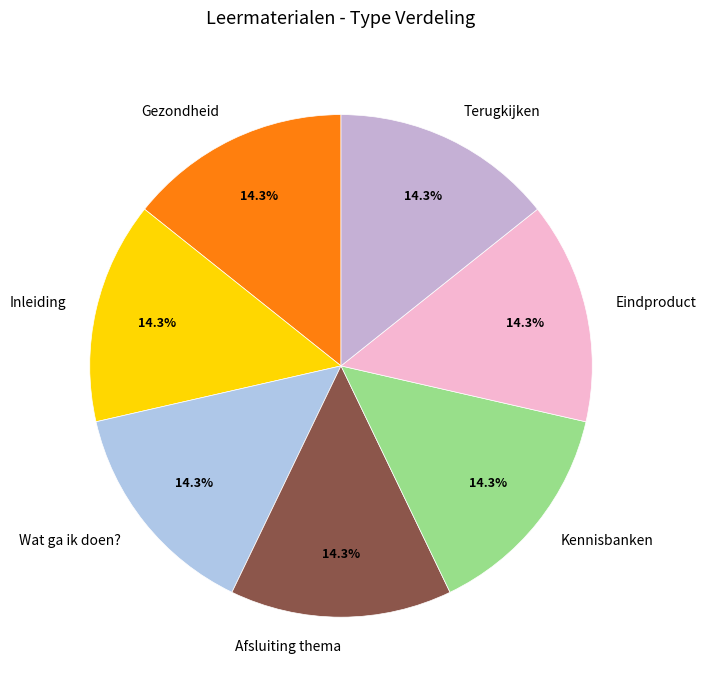

How many segments does this pie chart have?

7